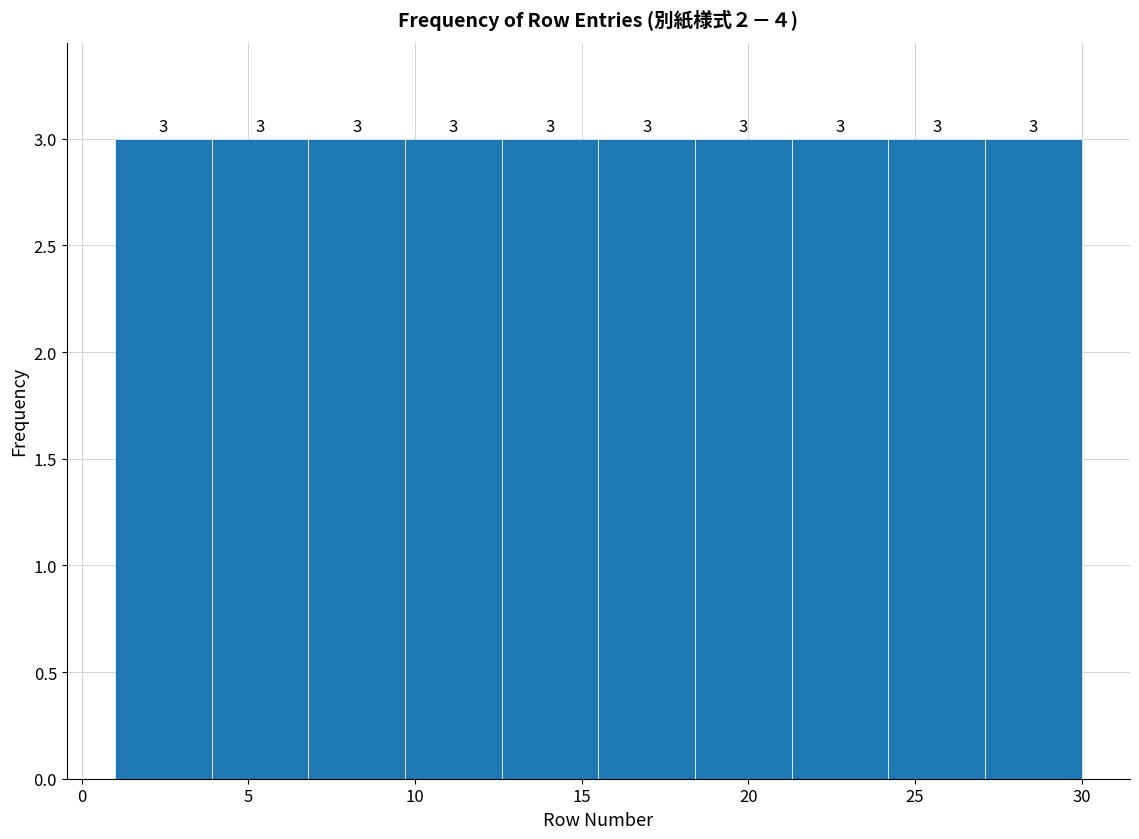

Reading left to right, transcribe this chart: for each bar, give the range it covers on the x-axis and its height. The bar edges are not printed on the chart, so give them approximately, as read against the axis.

1.0 to 3.9: 3
3.9 to 6.8: 3
6.8 to 9.7: 3
9.7 to 12.6: 3
12.6 to 15.5: 3
15.5 to 18.4: 3
18.4 to 21.3: 3
21.3 to 24.2: 3
24.2 to 27.1: 3
27.1 to 30.0: 3